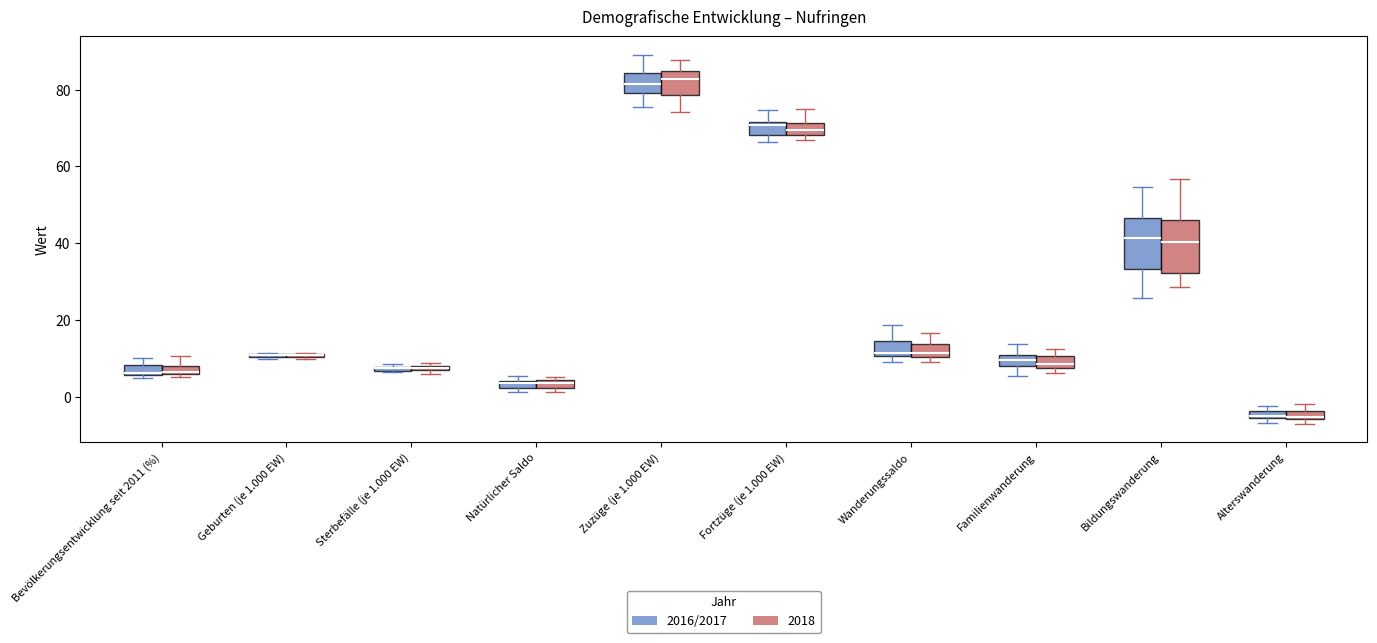

Where is the lower edge of the box for Bevölkerungsentwicklung seit 2011 (%) (2018) on the y-axis? The values are not printed on the chart, so give them approximately, as read against the axis.

6